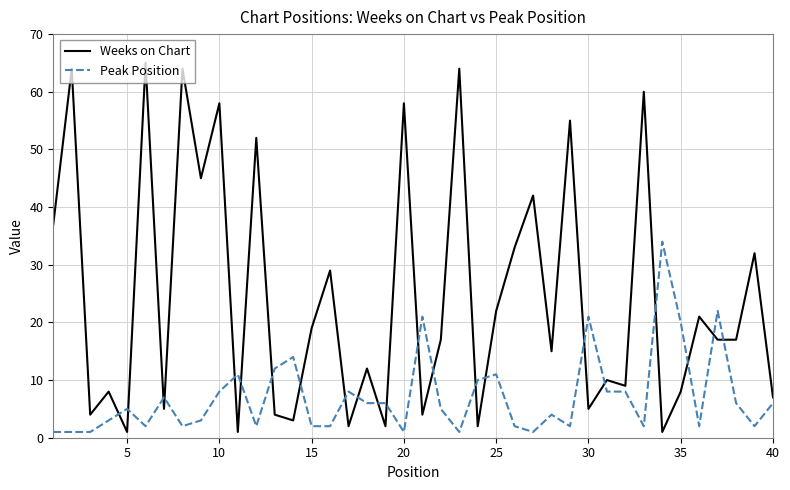

Rank the series by their maximum value, from highest to lowest.

Weeks on Chart, Peak Position